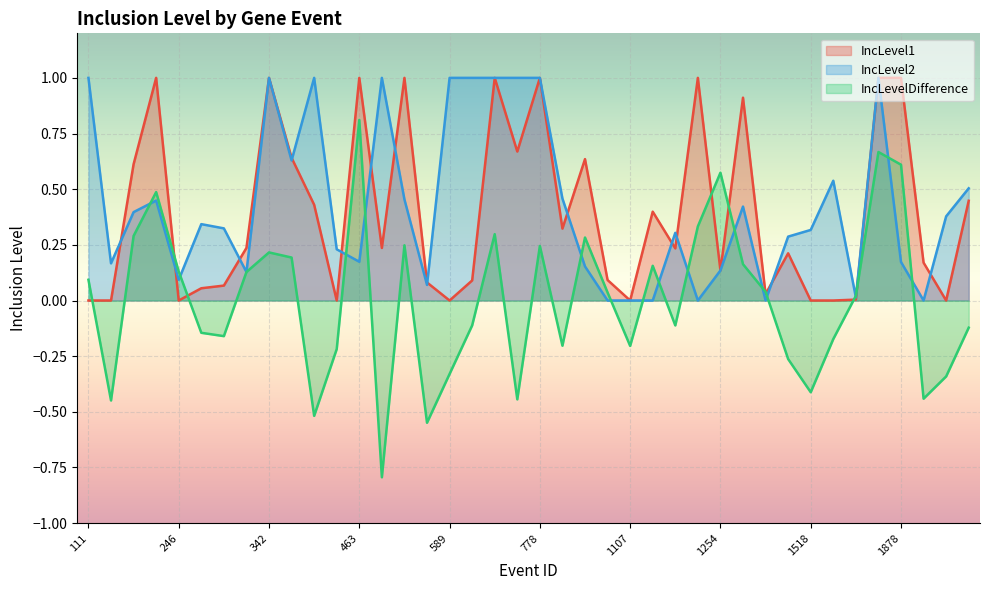

What is the spread (max minus min) of values at 1957?

0.6